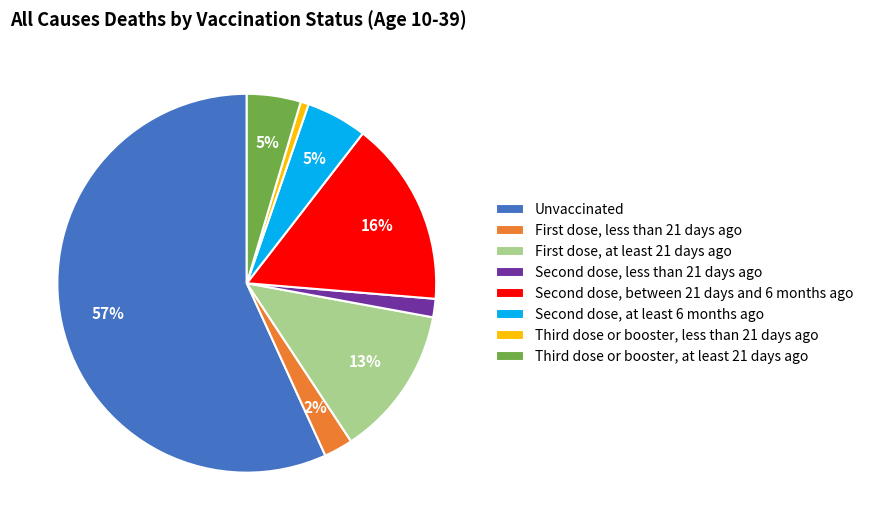

What is the majority slice?

Unvaccinated